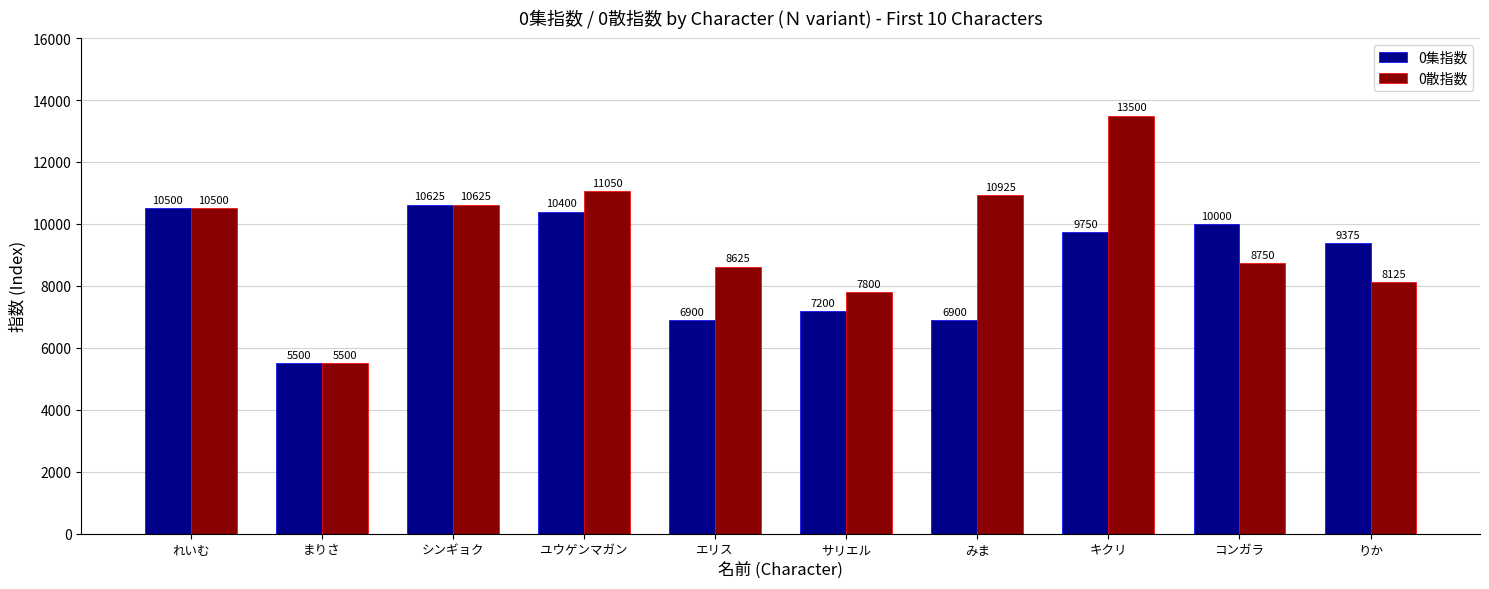

What is the sum of all 0散指数 values?

95400